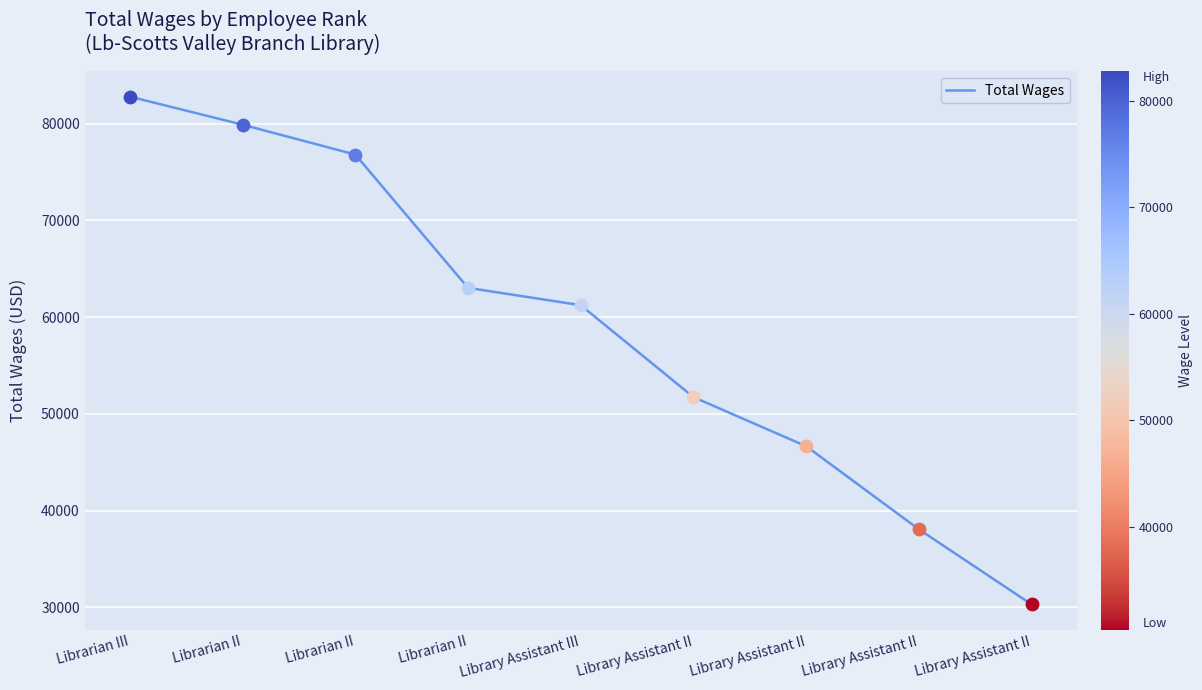

Approximately how many times larger is the value at Library Assistant II compared to Library Assistant II?

1.3